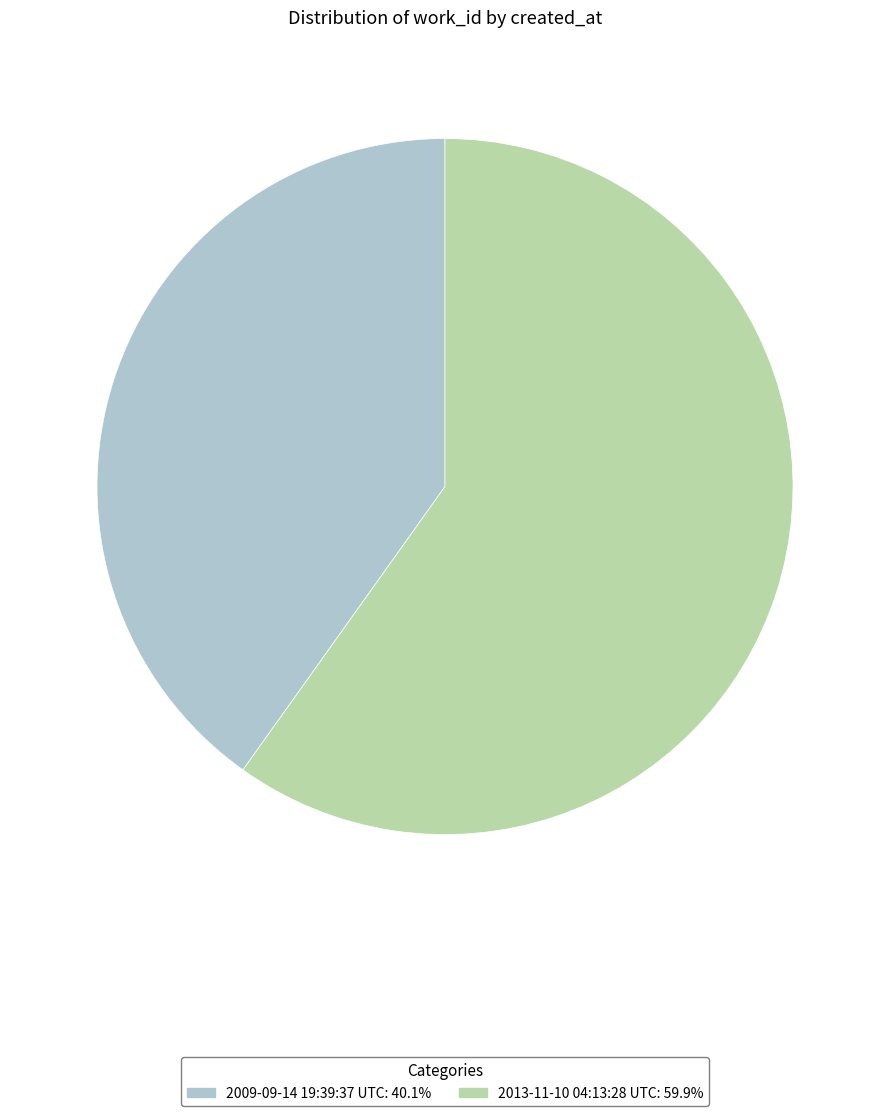

Is there a majority slice in this chart?

Yes